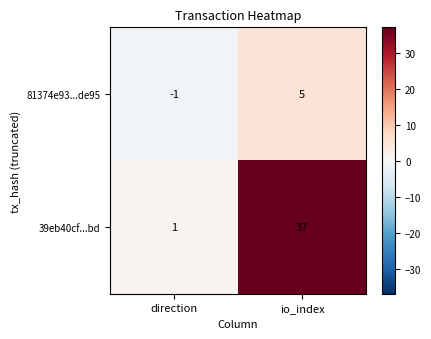

Where is 81374e93...de95 nearest to the value 2?

direction